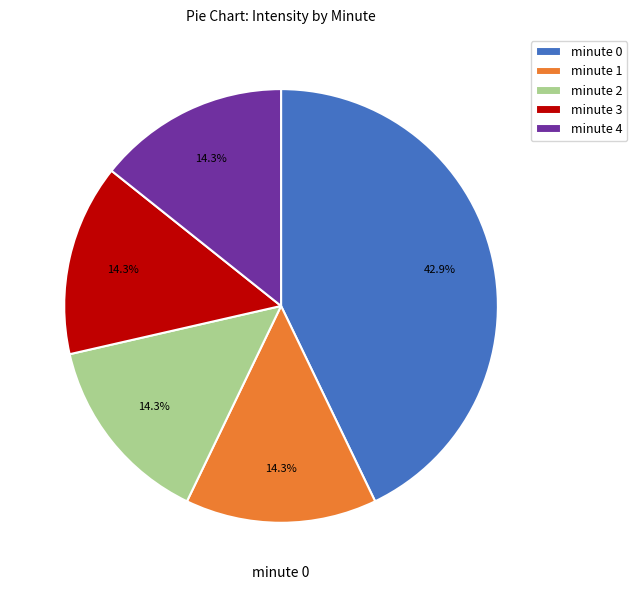

Is it true that minute 4 is 14% of the pie?

True